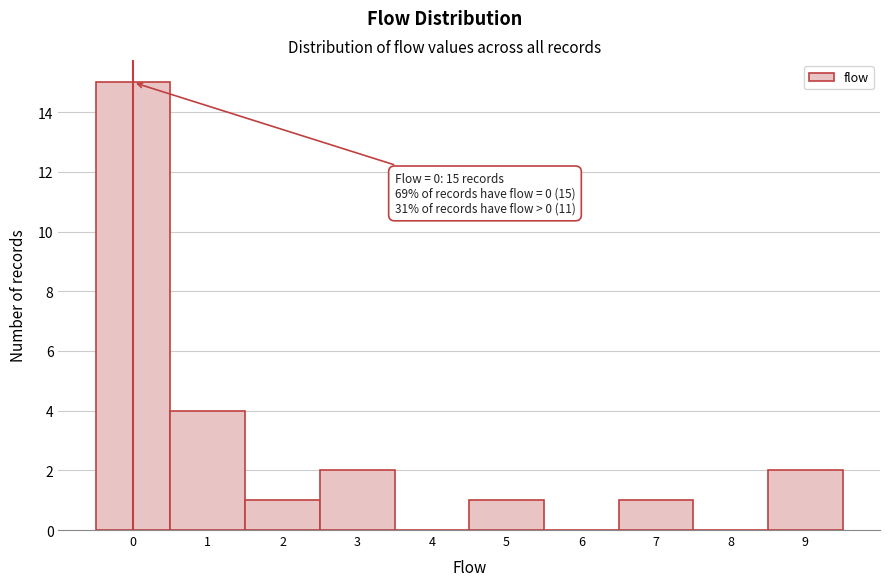

Over which range of the x-axis is the bar tallest?

-0.5 to 0.5